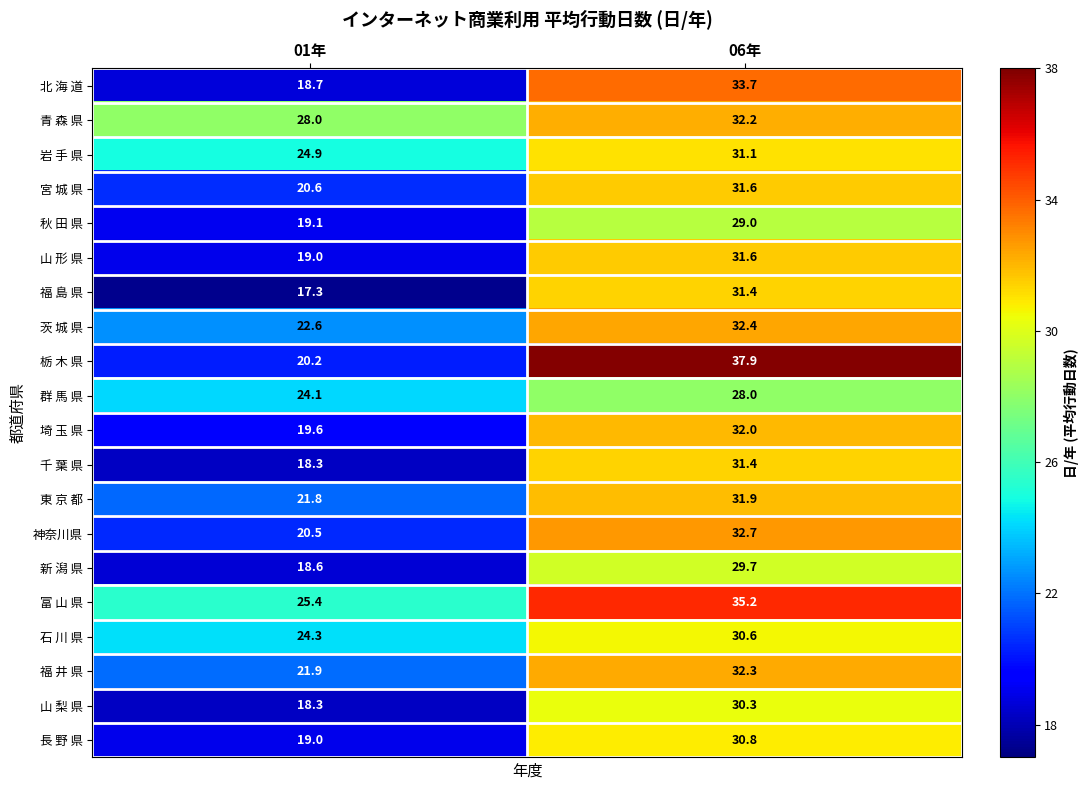

What is the sum of all 北 海 道 values?

52.4